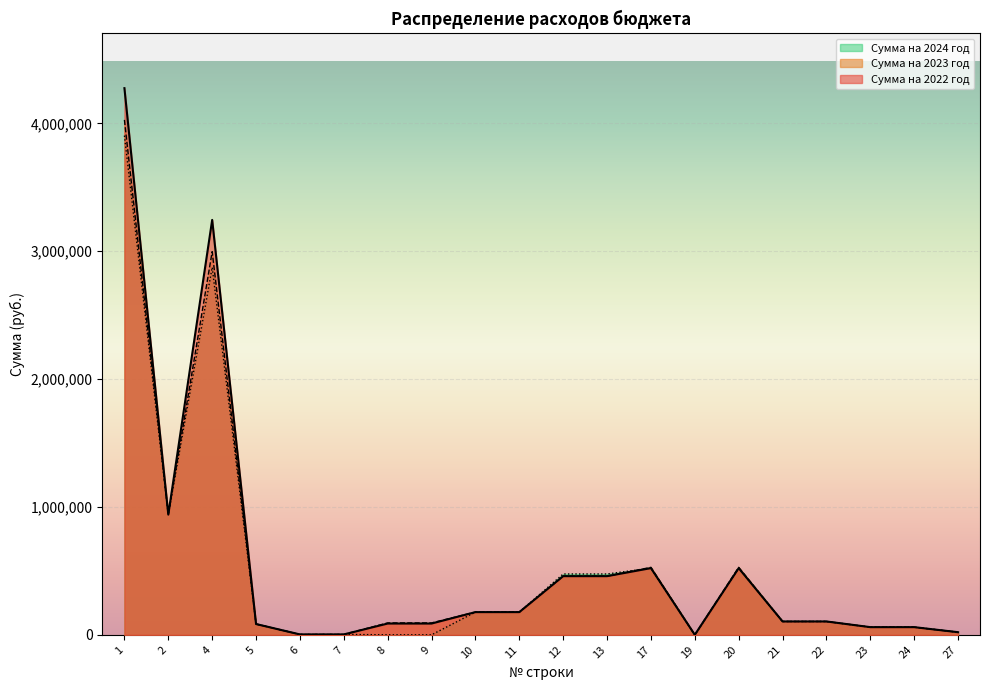

What value does the Сумма на 2022 год series have at 9, to the nearest 10?

88200